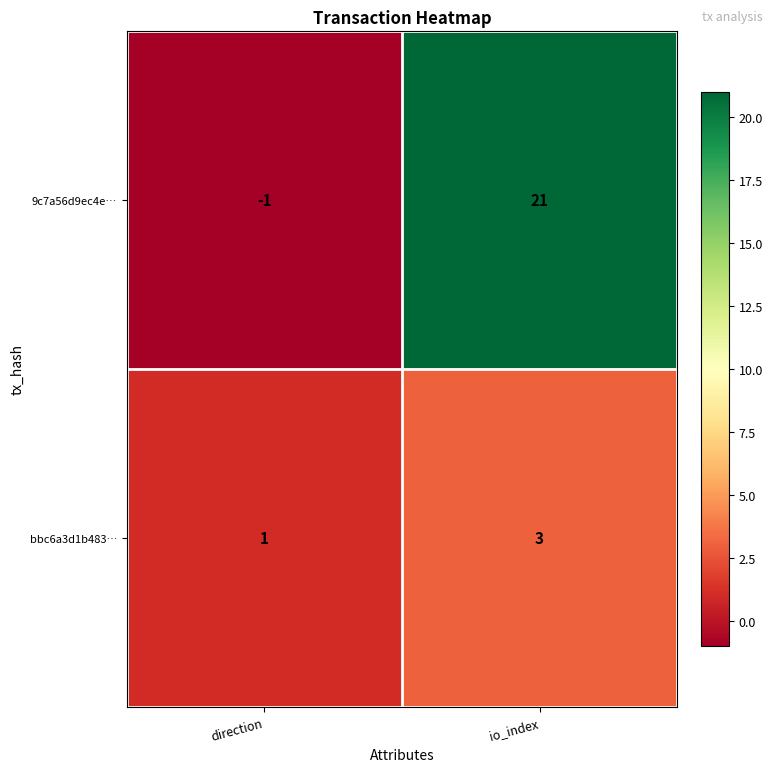

At which category does the chart reach its peak across all series?

io_index